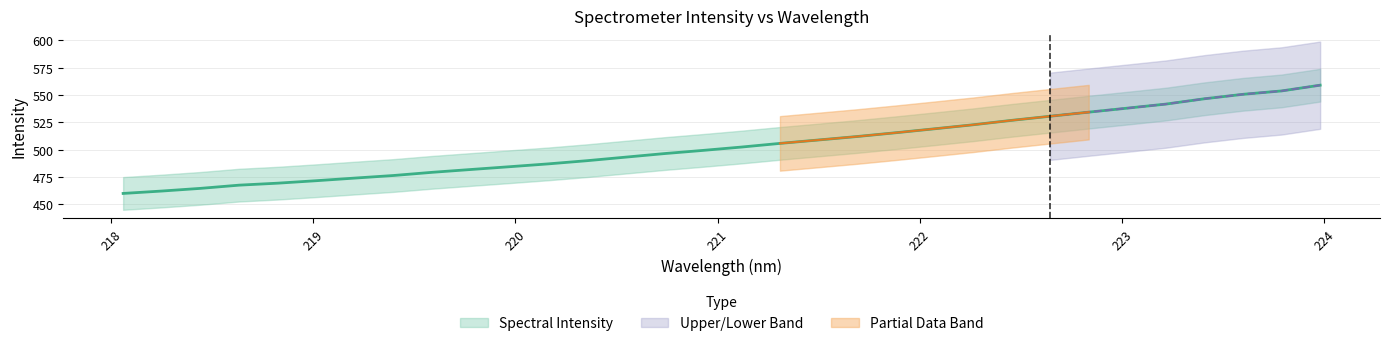

What is the greatest value displayed?

559.0